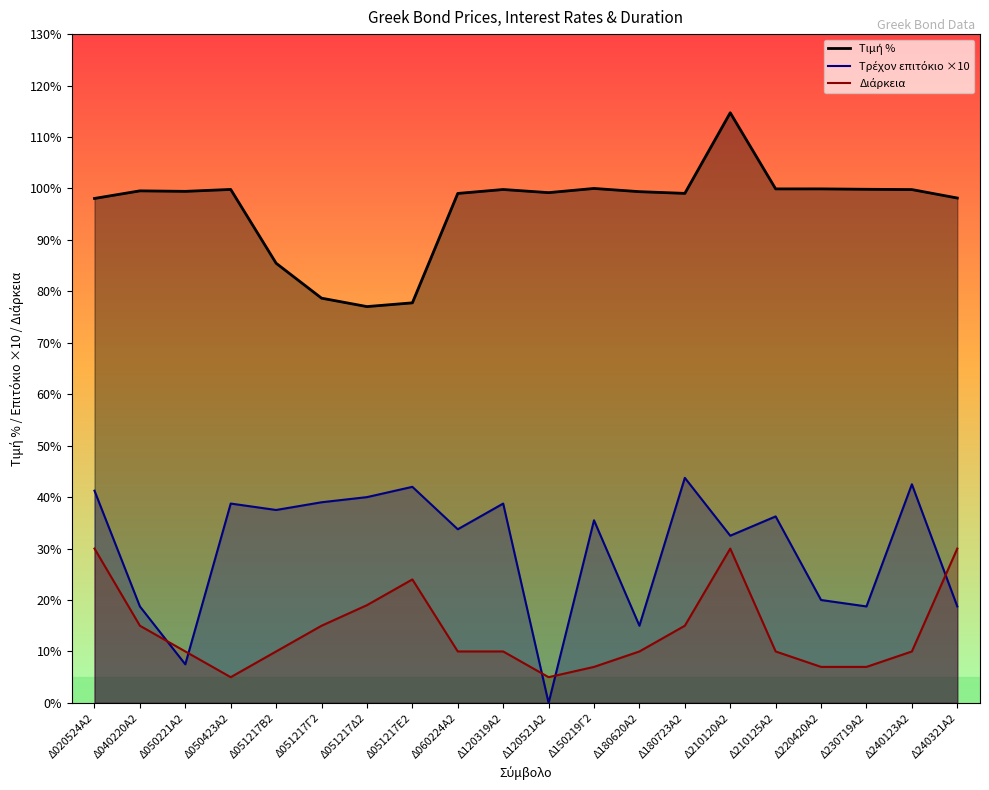

Where is the first local maximum for Τιμή %?

Δ040220Α2